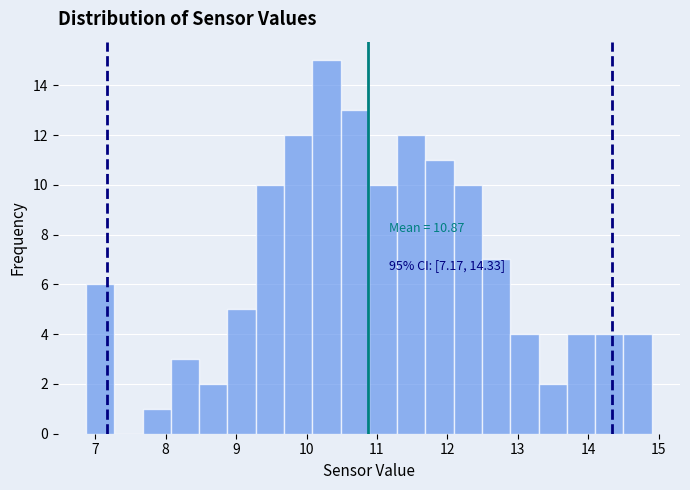

Which range on the x-axis has the tallest bar?

10.1 to 10.5